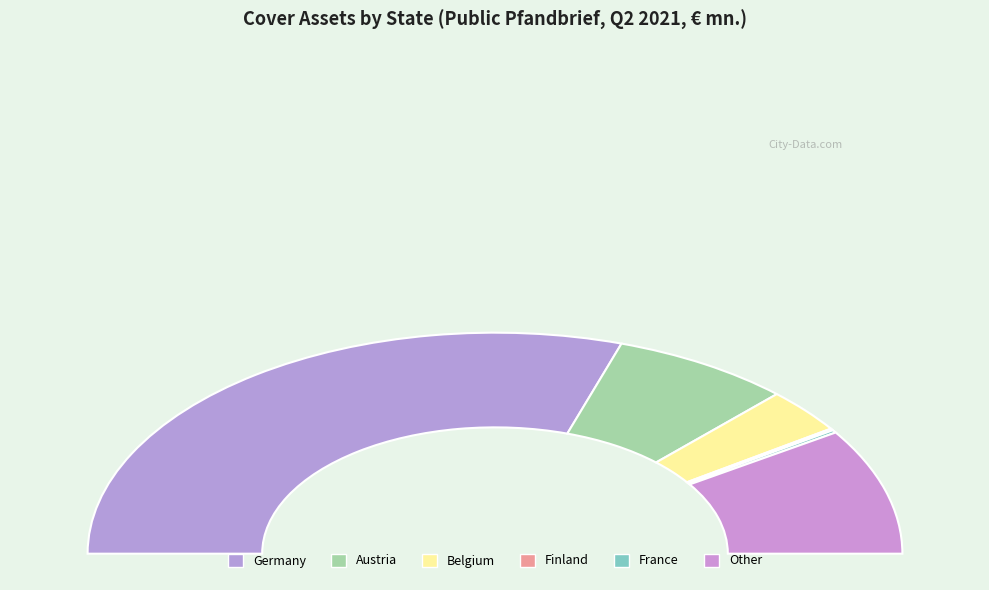

Rank the categories by value from highest to lowest.

Germany, Other, Austria, Belgium, France, Finland